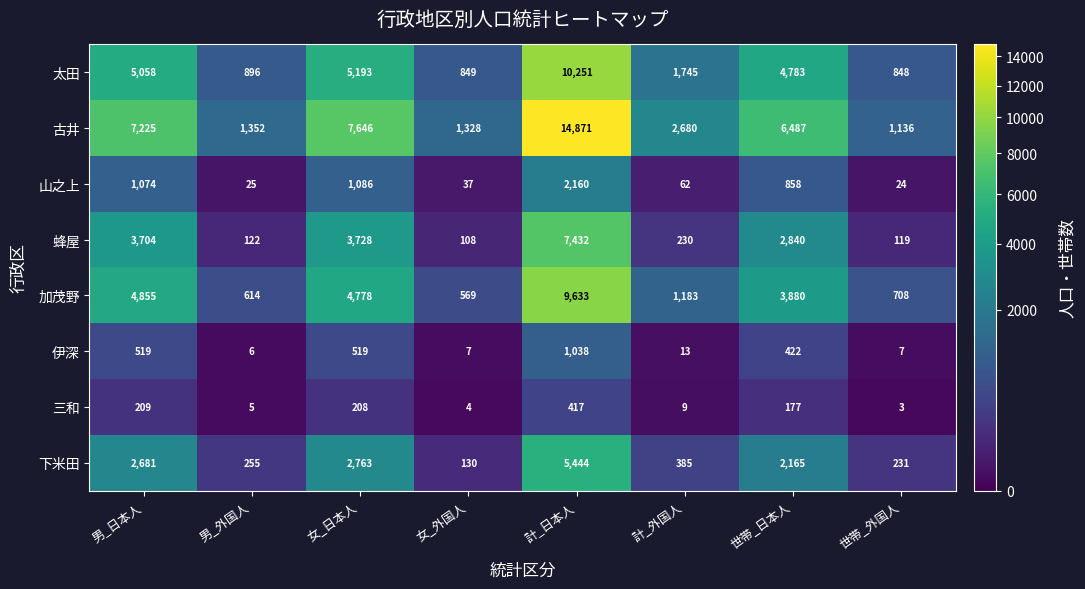

What is the sum of all 加茂野 values?

26220